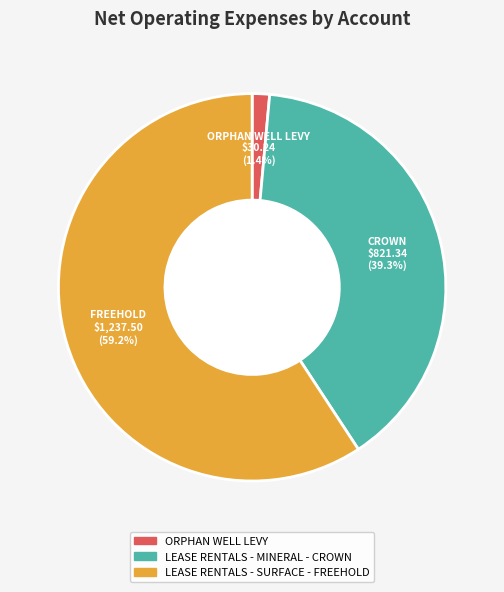

To the nearest percent, what portion does LEASE RENTALS - SURFACE - FREEHOLD represent?

59%